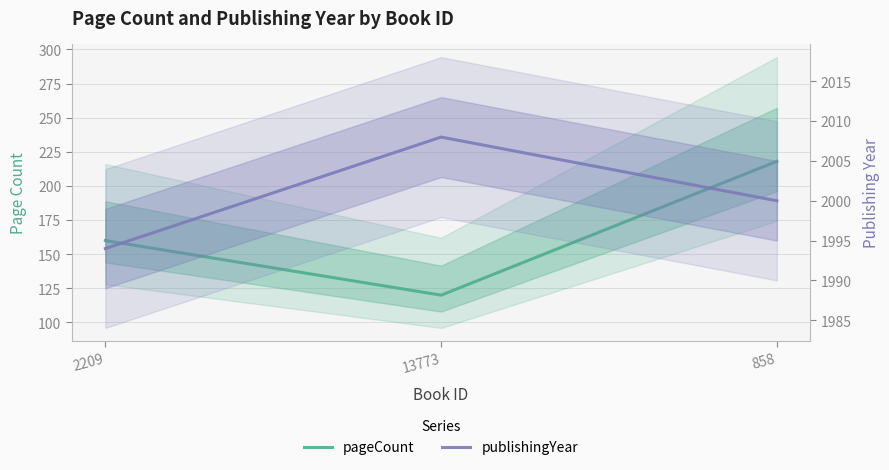

How many series are shown in this chart?

2